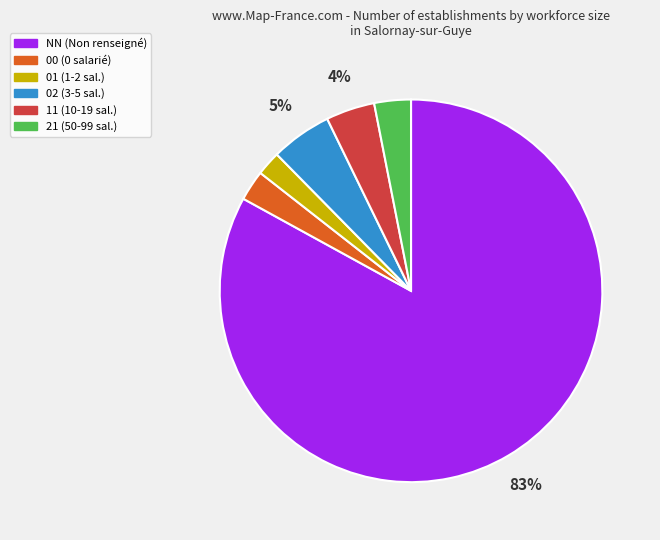

Which slice is the largest?

NN